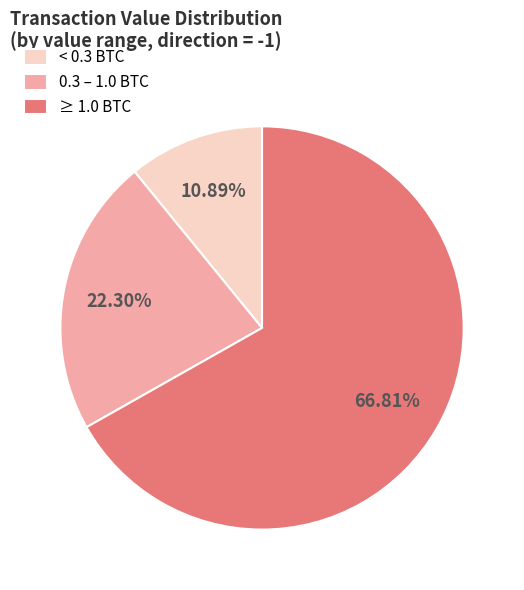

How many segments does this pie chart have?

3